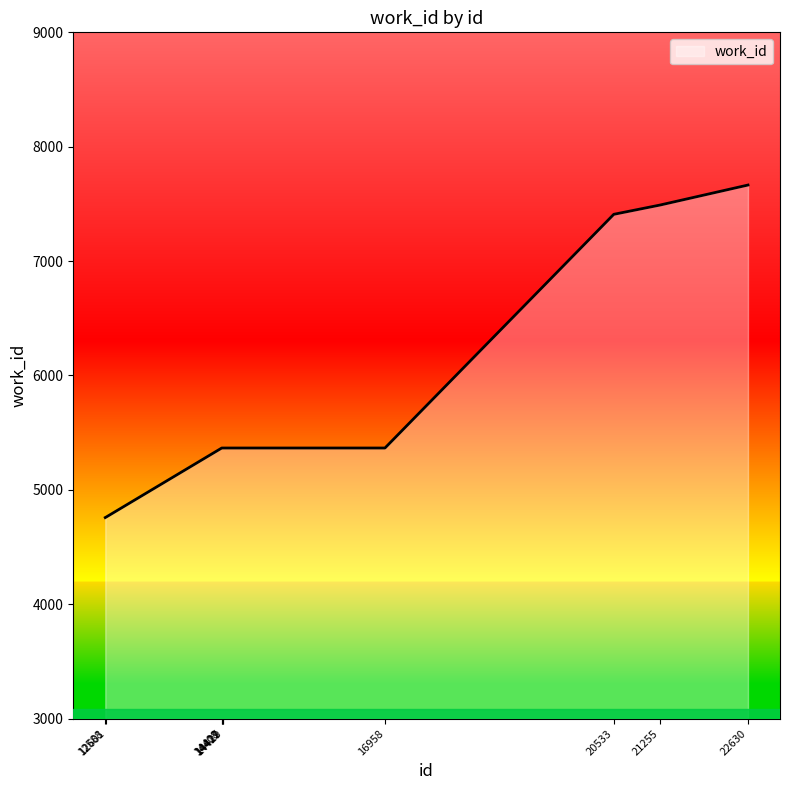

What is the maximum value shown in the chart?

7665